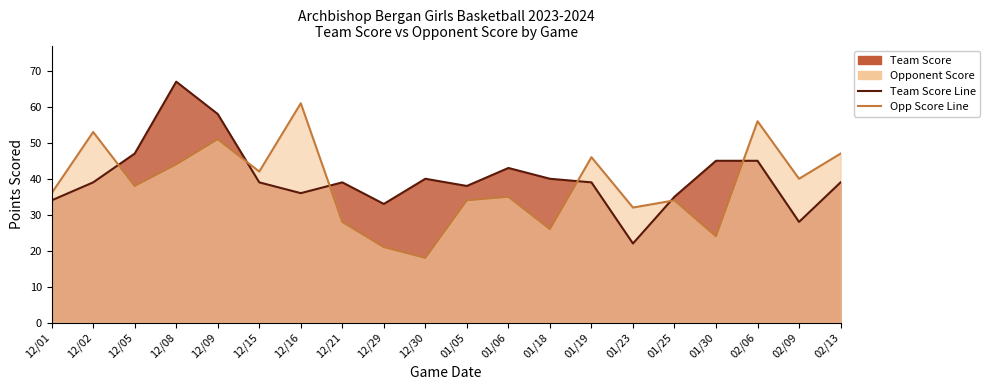

Which series has the largest range (max minus min)?

Team Score